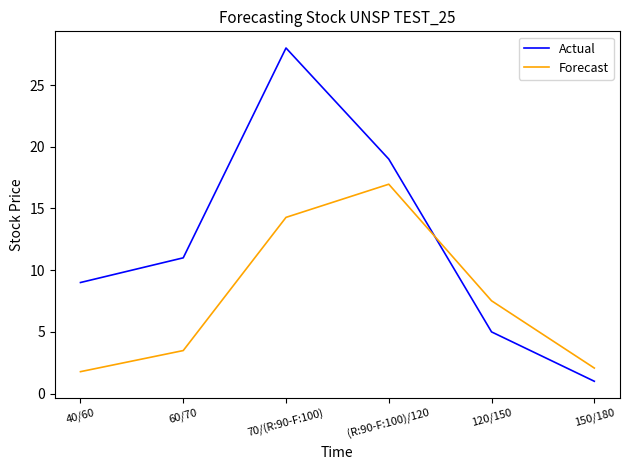

The value of Actual at 60/70 is 14.5. True or false?

False